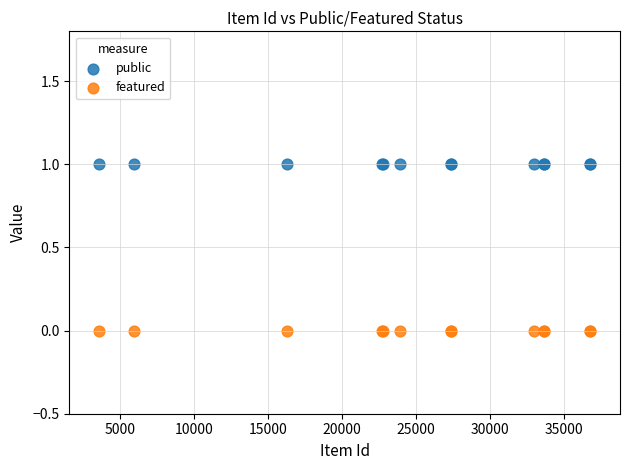

Which series reaches the maximum Y coordinate?

public